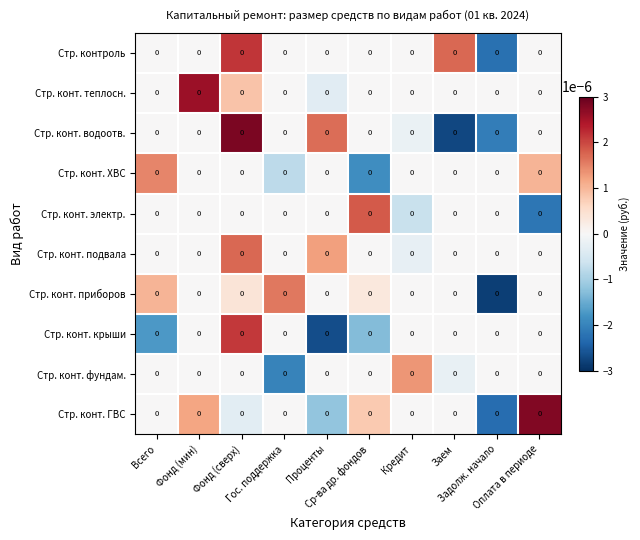

The Стр. конт. водоотв. series shows 0.0 at Фонд (мин). True or false?

True